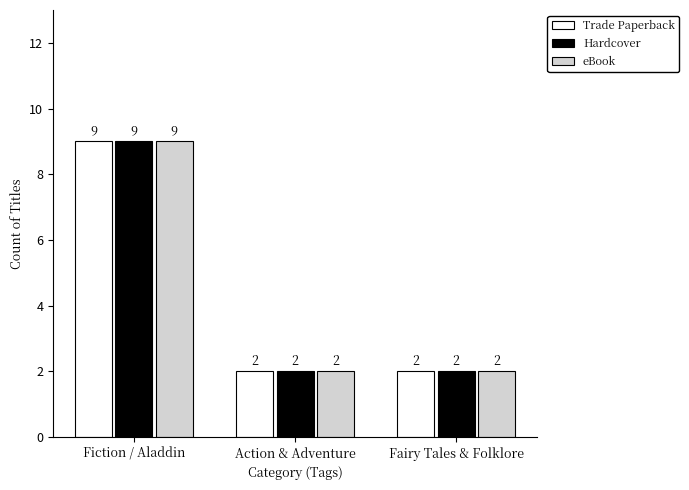

What is the sum of the Hardcover values at Fairy Tales & Folklore and Fiction / Aladdin?

11